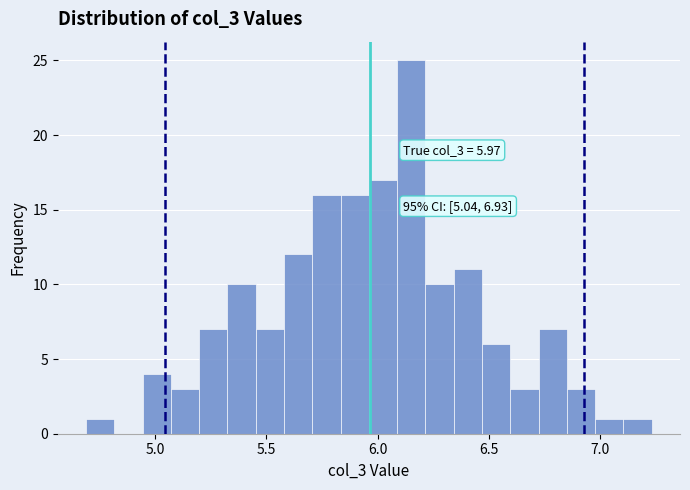

Around what value on the x-axis is the tallest bar? Give the approximate position of its centre, as read against the axis.

6.15